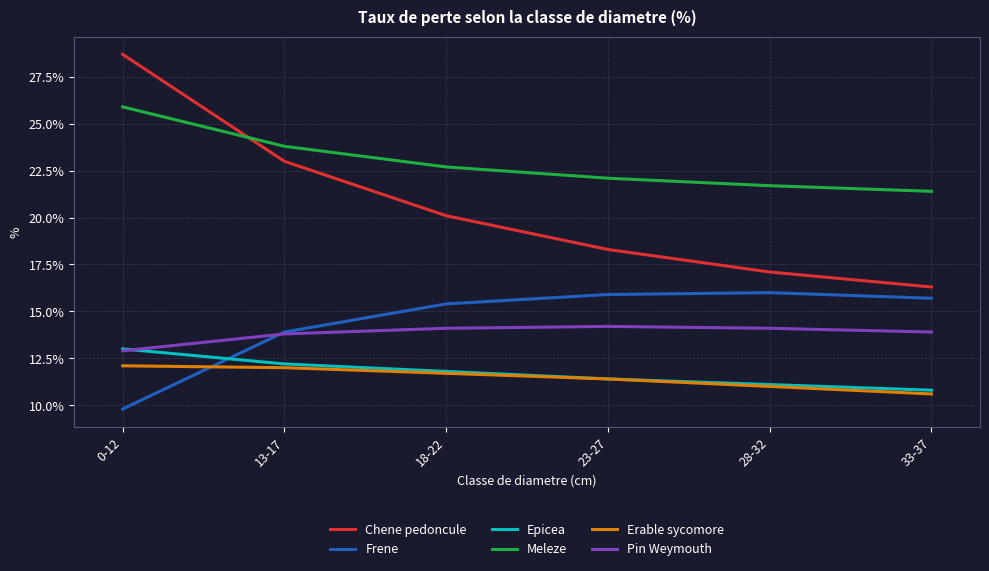

True or false: Erable sycomore has a value of 12.1 at 0-12.

True